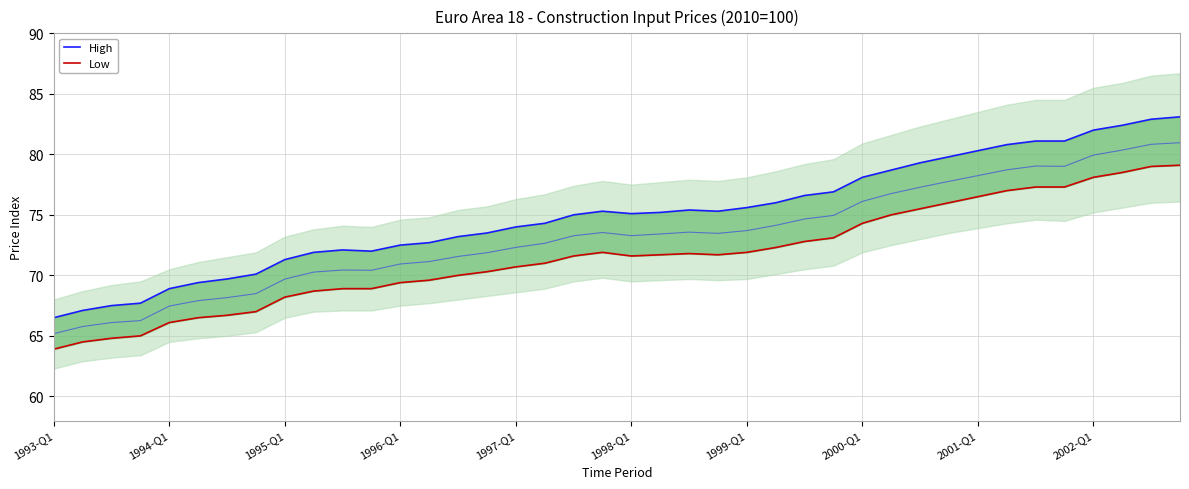

What are all the series names shown in the legend?

High, Low